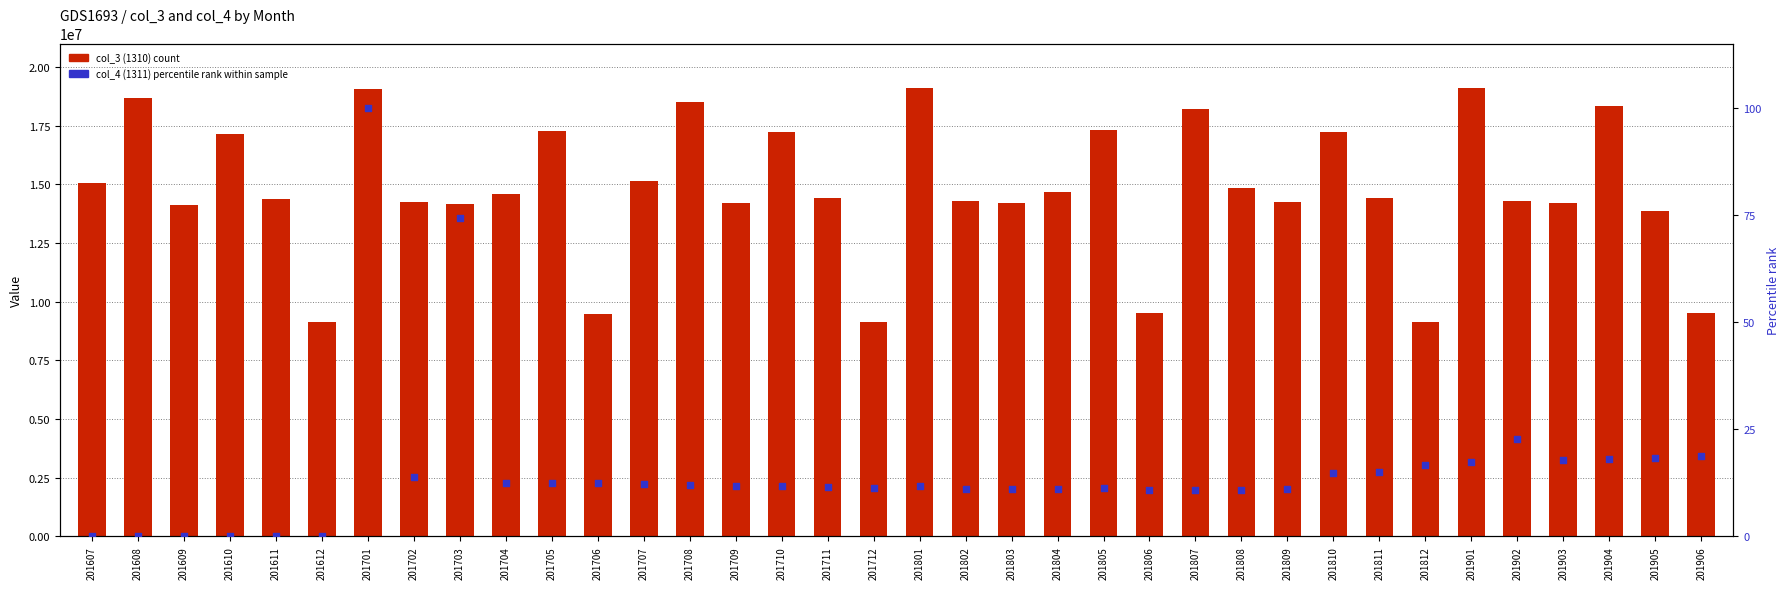

Which series has the largest Y range (max minus min)?

col_3 (1310) count